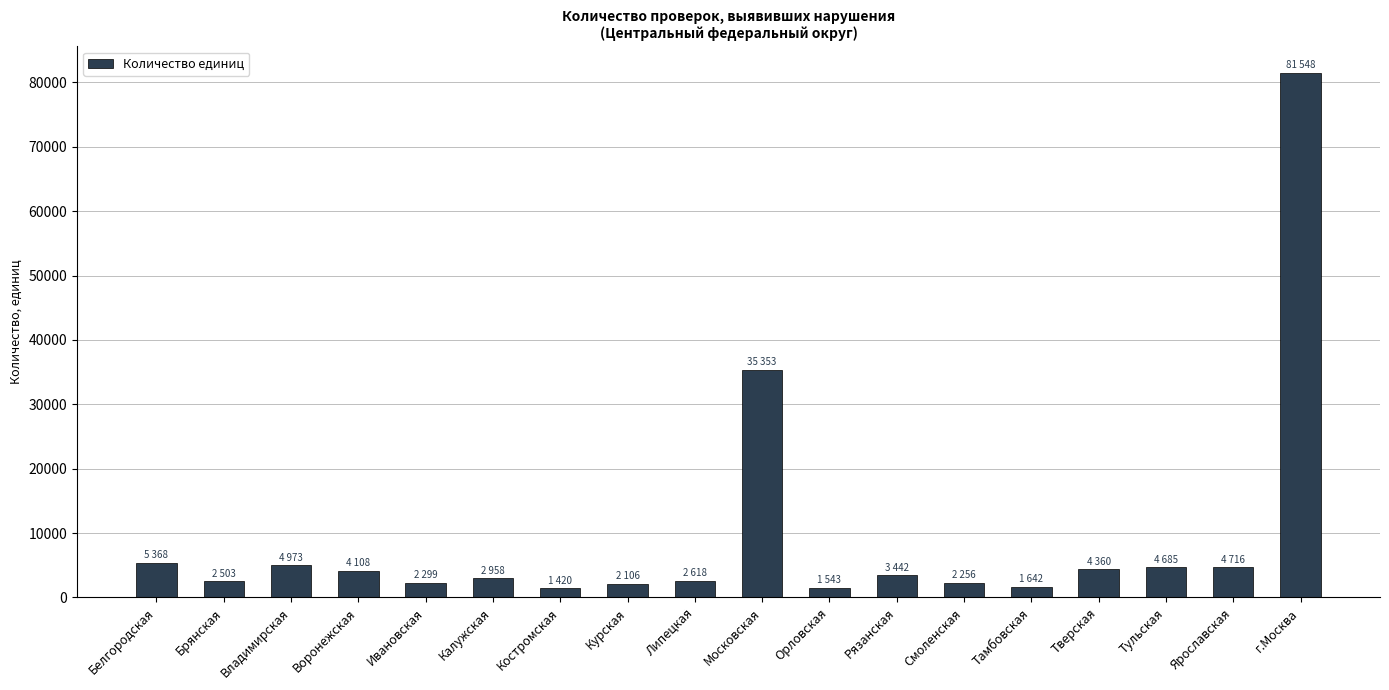

What is the ratio of the value at Курская to the value at Московская?

0.1